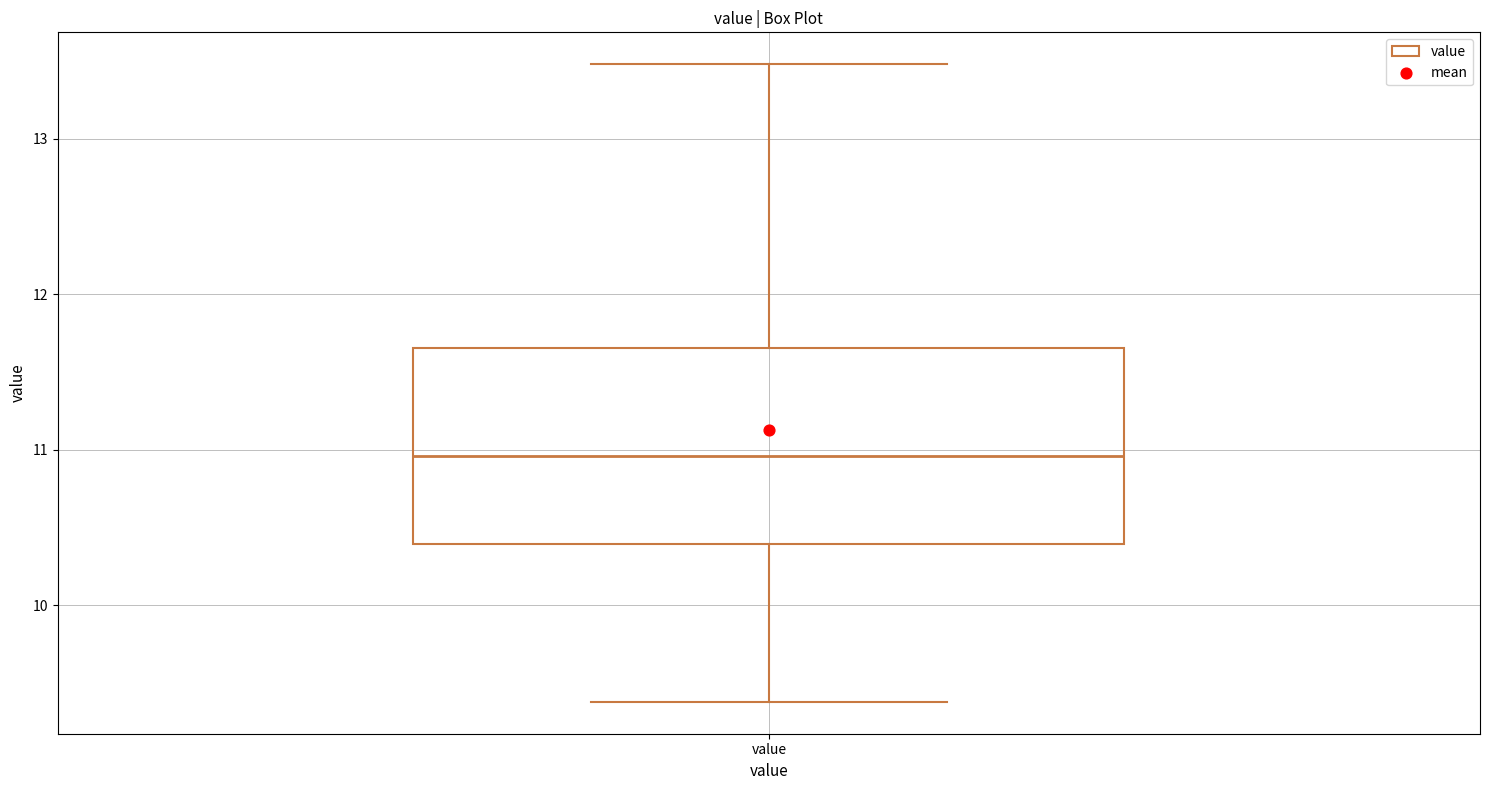

Read this box plot against the y-axis: the position of the median line, the range covered by the box, and the ends of both whiskers. The values are not printed on the chart, so give them approximately, as read against the axis.

median 11.0, box 10.4 to 11.7, whiskers 9.4 to 13.5